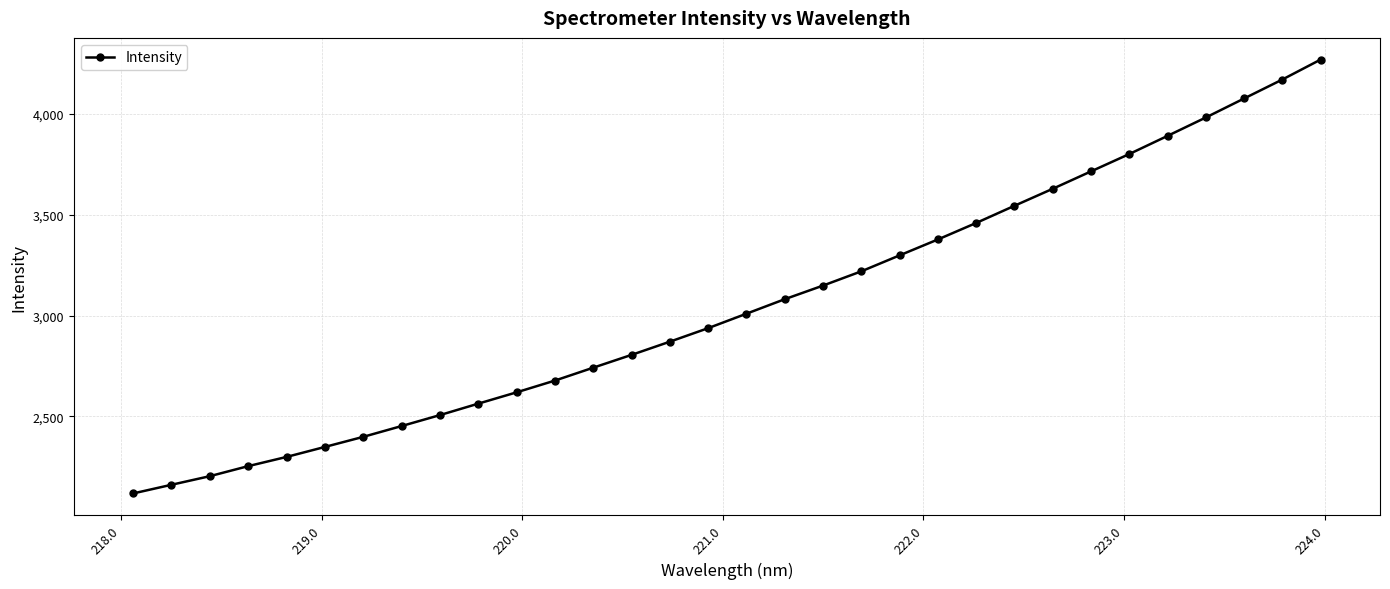

What is the value of the 24th point from the left?

3544.7